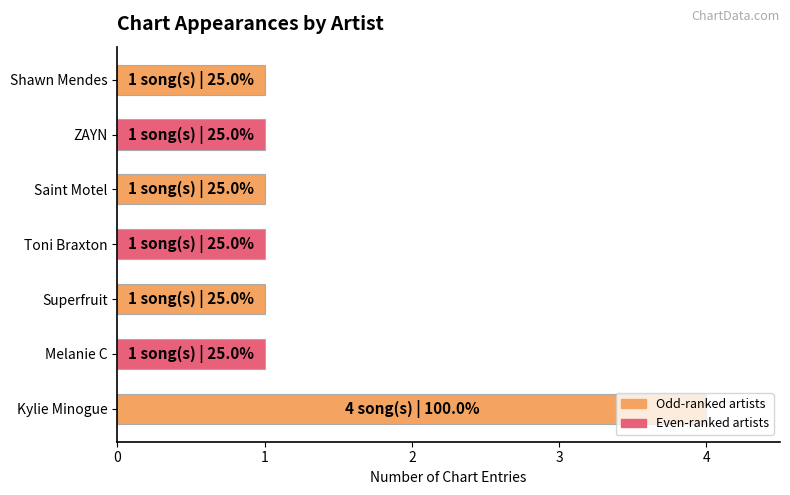

Between Kylie Minogue and Saint Motel, which is larger?

Kylie Minogue